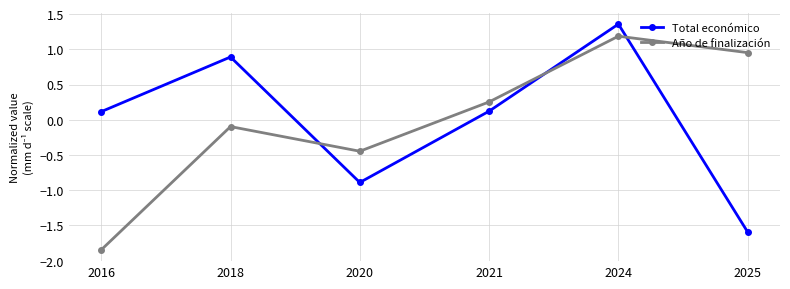

At which category does Total económico reach its first local peak?

2018